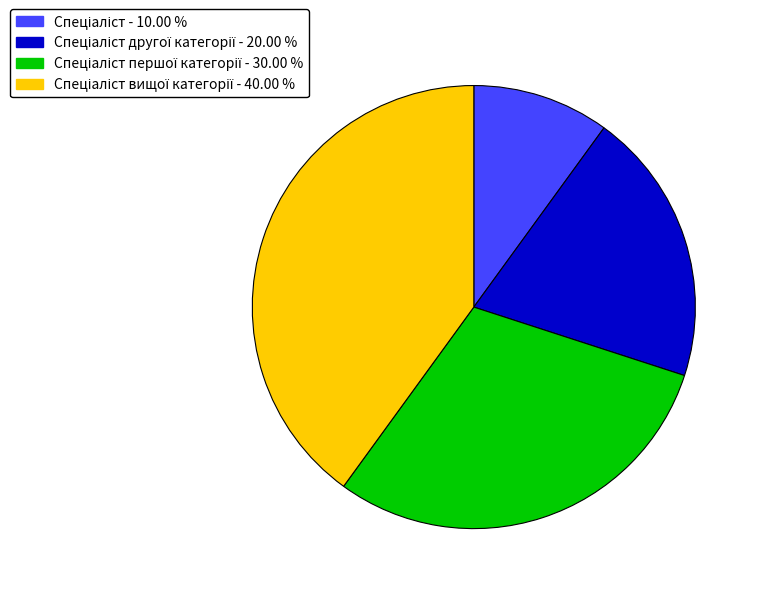

Does any single category account for the majority?

No